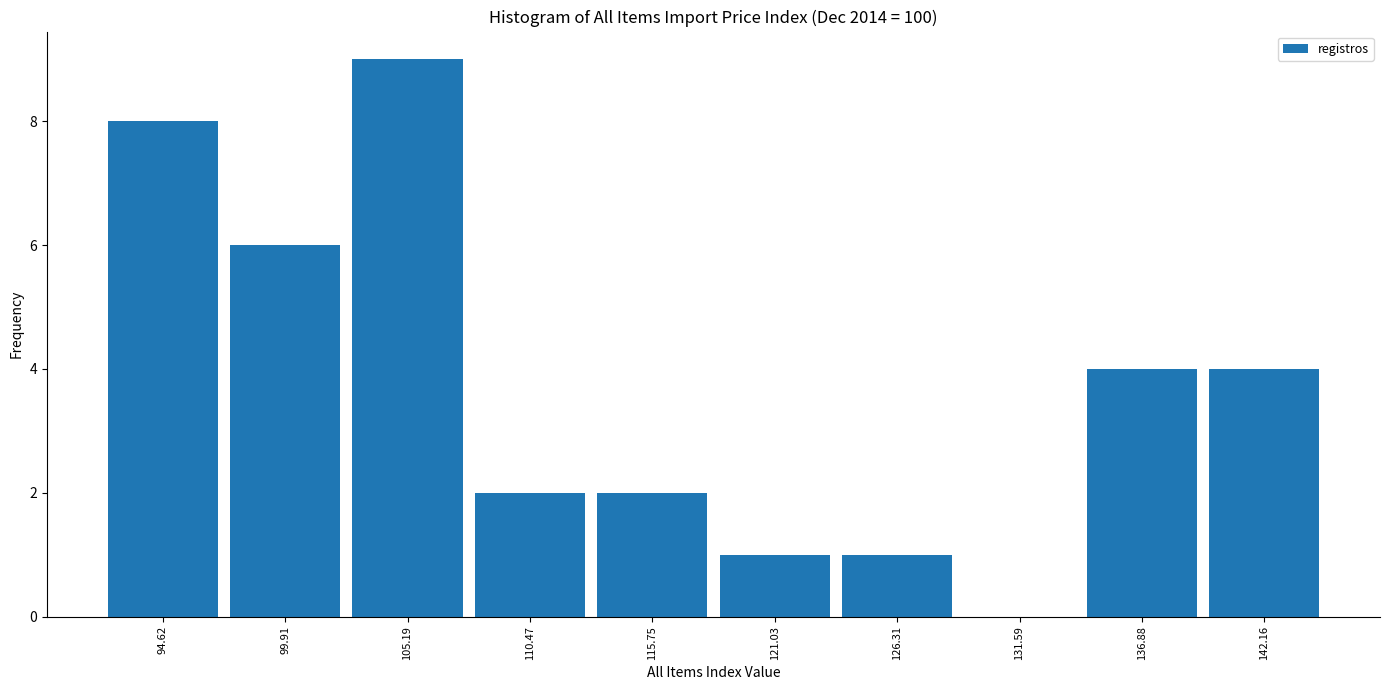

Over which range of the x-axis is the bar tallest?

103 to 108